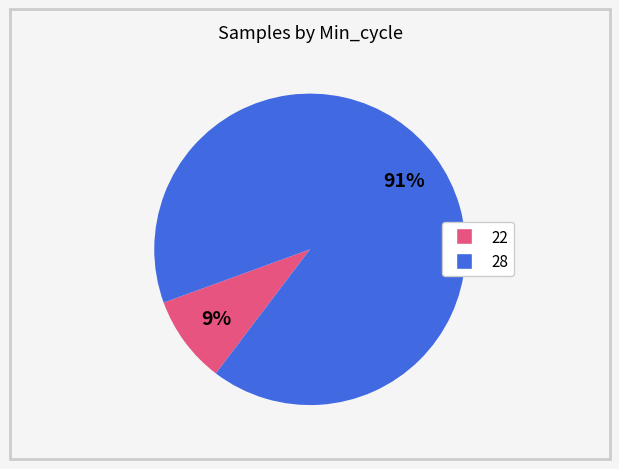

To the nearest percent, what is the average slice percentage?

50%